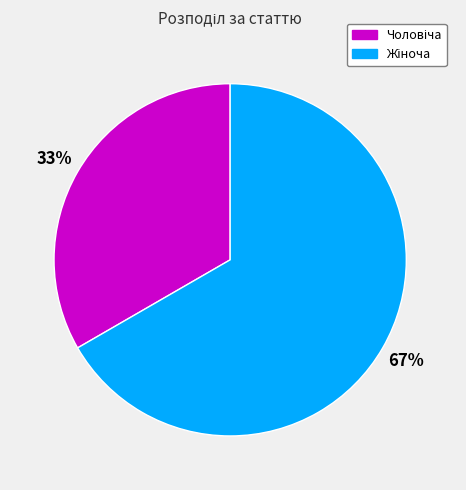

To the nearest percent, what is the average slice percentage?

50%